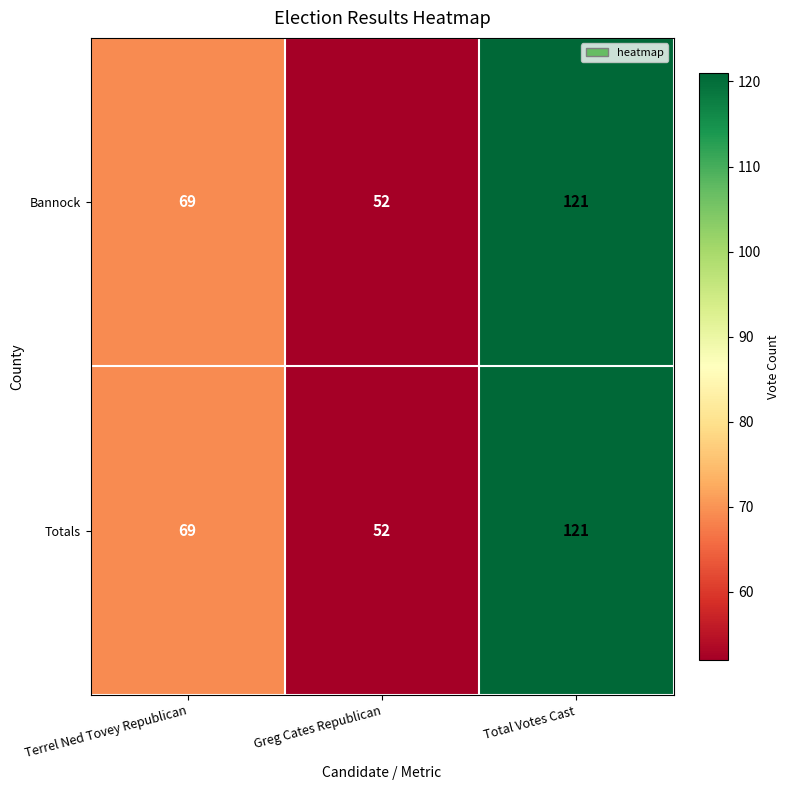

Reading right to left, extract all data points from this chart.

Bannock: 121	52	69
Totals: 121	52	69